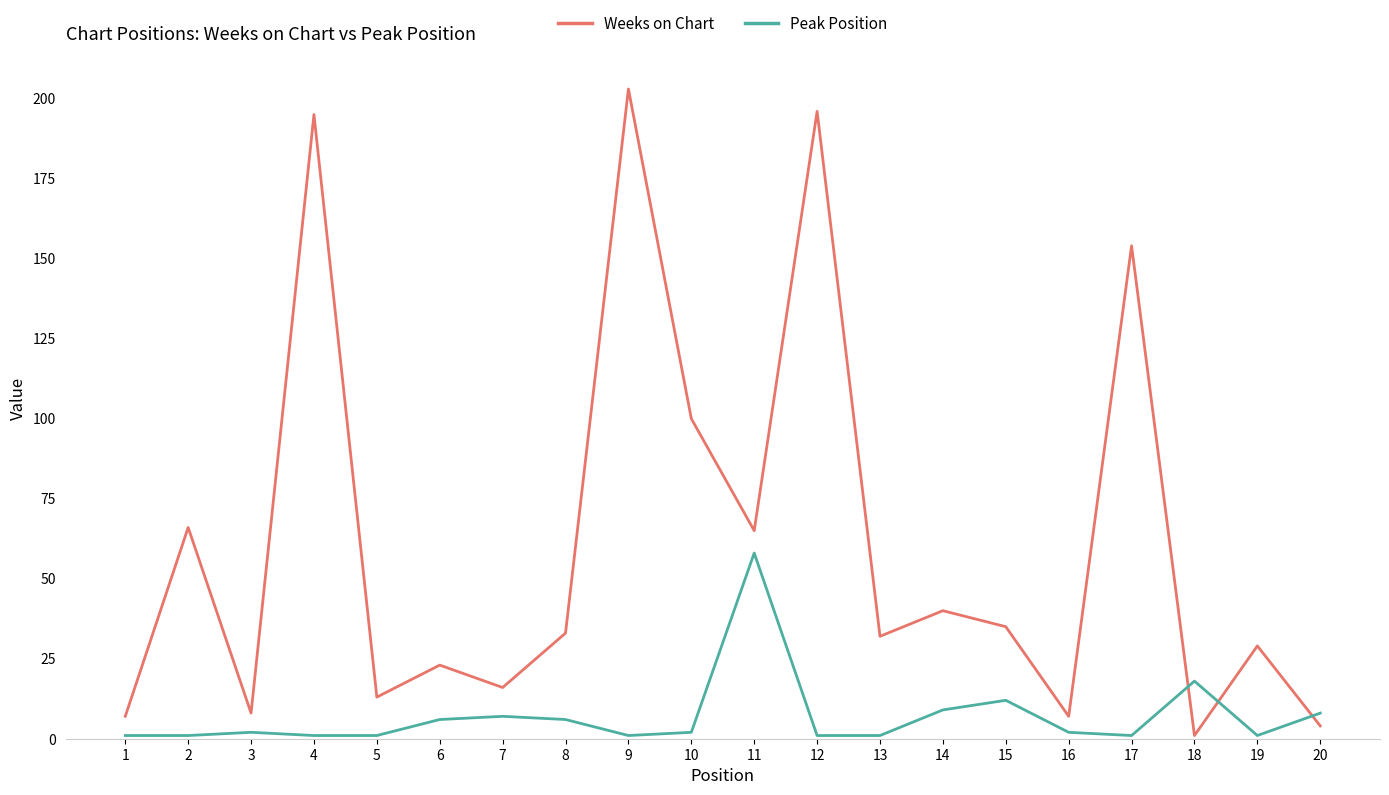

At which label is Peak Position closest to 29?

18